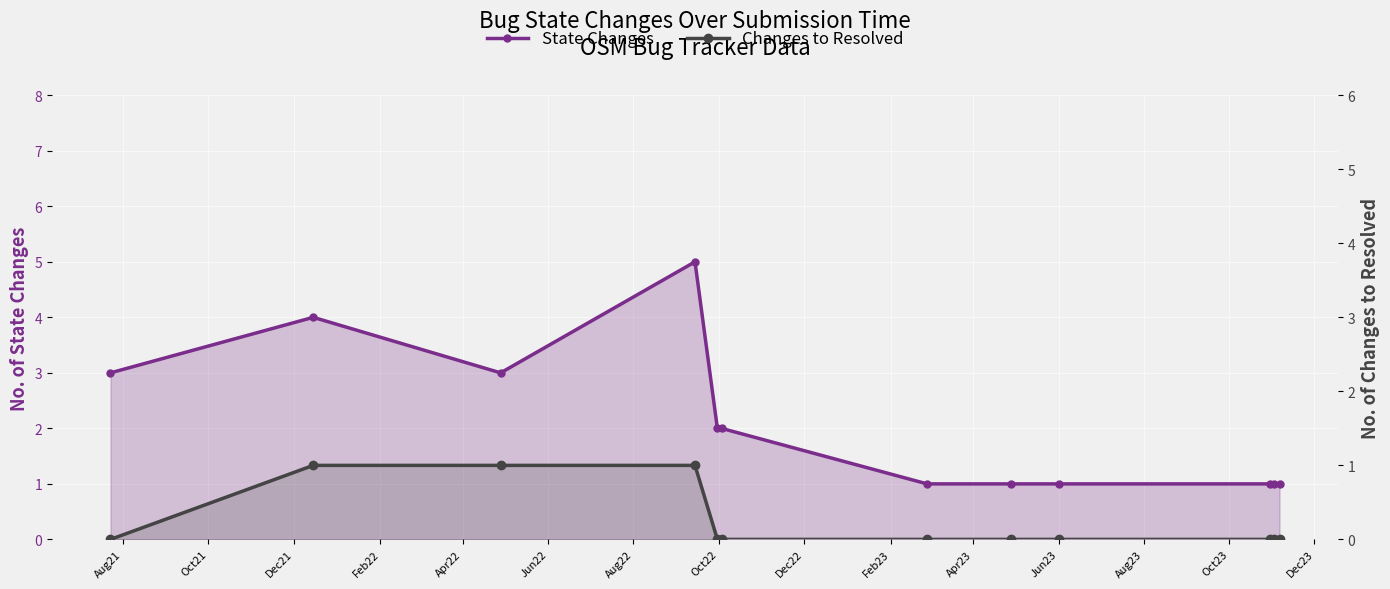

Which series has the largest total across all categories?

State Changes